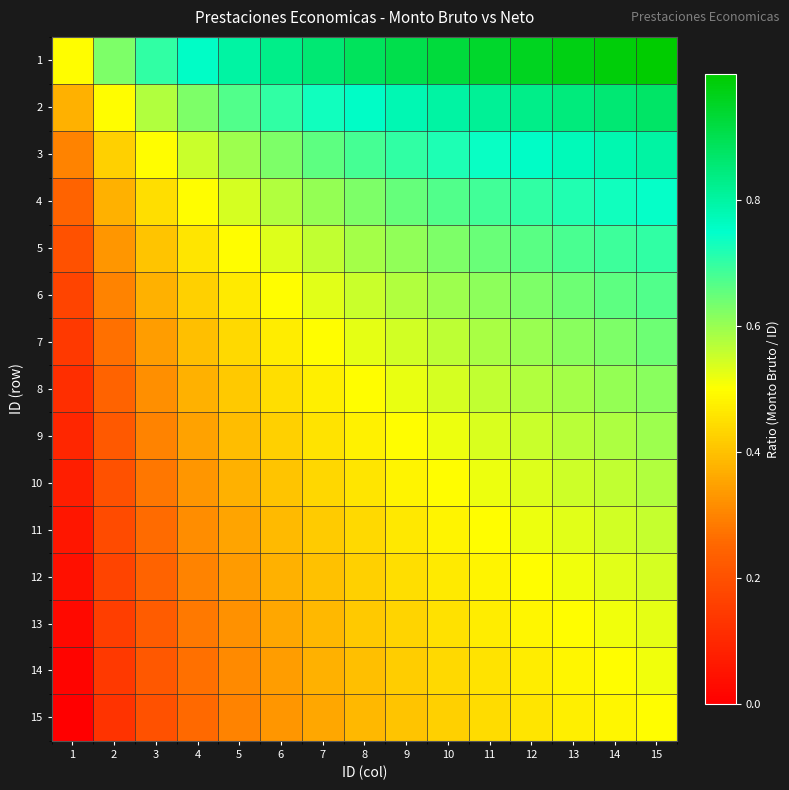

Reading left to right, transcribe all the data shown in this chart.

1: 1=0.5	2=0.6	3=0.7	4=0.8	5=0.8	6=0.8	7=0.9	8=0.9	9=0.9	10=0.9	11=0.9	12=1.0	13=1.0	14=1.0	15=1.0
2: 1=0.4	2=0.5	3=0.6	4=0.6	5=0.7	6=0.7	7=0.7	8=0.8	9=0.8	10=0.8	11=0.8	12=0.8	13=0.8	14=0.9	15=0.9
3: 1=0.3	2=0.4	3=0.5	4=0.6	5=0.6	6=0.6	7=0.7	8=0.7	9=0.7	10=0.7	11=0.7	12=0.8	13=0.8	14=0.8	15=0.8
4: 1=0.2	2=0.4	3=0.4	4=0.5	5=0.5	6=0.6	7=0.6	8=0.6	9=0.6	10=0.7	11=0.7	12=0.7	13=0.7	14=0.7	15=0.7
5: 1=0.2	2=0.3	3=0.4	4=0.5	5=0.5	6=0.5	7=0.6	8=0.6	9=0.6	10=0.6	11=0.6	12=0.7	13=0.7	14=0.7	15=0.7
6: 1=0.2	2=0.3	3=0.4	4=0.4	5=0.5	6=0.5	7=0.5	8=0.6	9=0.6	10=0.6	11=0.6	12=0.6	13=0.6	14=0.7	15=0.7
7: 1=0.1	2=0.3	3=0.3	4=0.4	5=0.4	6=0.5	7=0.5	8=0.5	9=0.5	10=0.6	11=0.6	12=0.6	13=0.6	14=0.6	15=0.6
8: 1=0.1	2=0.2	3=0.3	4=0.4	5=0.4	6=0.4	7=0.5	8=0.5	9=0.5	10=0.5	11=0.6	12=0.6	13=0.6	14=0.6	15=0.6
9: 1=0.1	2=0.2	3=0.3	4=0.4	5=0.4	6=0.4	7=0.5	8=0.5	9=0.5	10=0.5	11=0.5	12=0.6	13=0.6	14=0.6	15=0.6
10: 1=0.1	2=0.2	3=0.3	4=0.3	5=0.4	6=0.4	7=0.4	8=0.5	9=0.5	10=0.5	11=0.5	12=0.5	13=0.5	14=0.6	15=0.6
11: 1=0.1	2=0.2	3=0.3	4=0.3	5=0.4	6=0.4	7=0.4	8=0.4	9=0.5	10=0.5	11=0.5	12=0.5	13=0.5	14=0.5	15=0.6
12: 1=0.0	2=0.2	3=0.2	4=0.3	5=0.3	6=0.4	7=0.4	8=0.4	9=0.4	10=0.5	11=0.5	12=0.5	13=0.5	14=0.5	15=0.5
13: 1=0.0	2=0.2	3=0.2	4=0.3	5=0.3	6=0.4	7=0.4	8=0.4	9=0.4	10=0.5	11=0.5	12=0.5	13=0.5	14=0.5	15=0.5
14: 1=0.0	2=0.1	3=0.2	4=0.3	5=0.3	6=0.3	7=0.4	8=0.4	9=0.4	10=0.4	11=0.5	12=0.5	13=0.5	14=0.5	15=0.5
15: 1=0.0	2=0.1	3=0.2	4=0.3	5=0.3	6=0.3	7=0.4	8=0.4	9=0.4	10=0.4	11=0.4	12=0.5	13=0.5	14=0.5	15=0.5